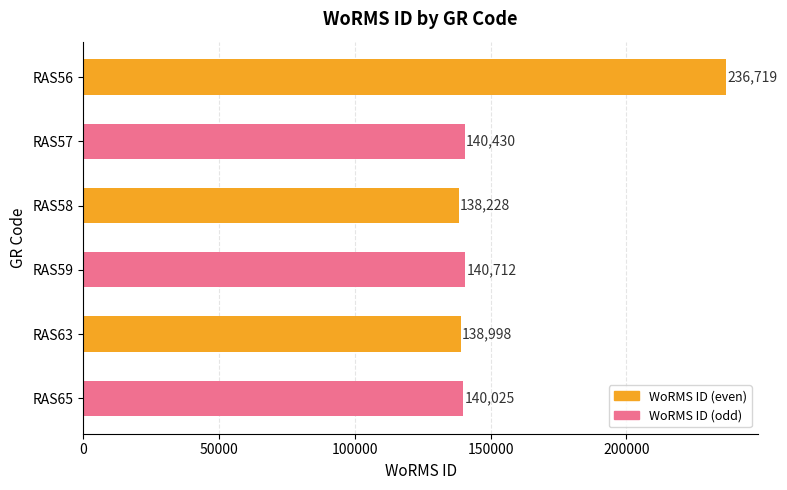

The chart shows a value of 236719 at RAS56. True or false?

True